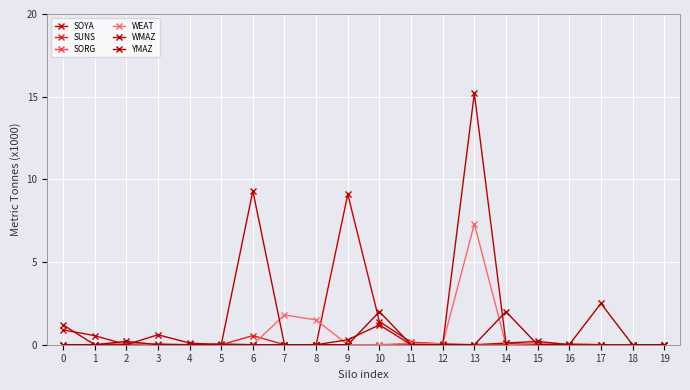

At which category is the sum across all series the highest?

13